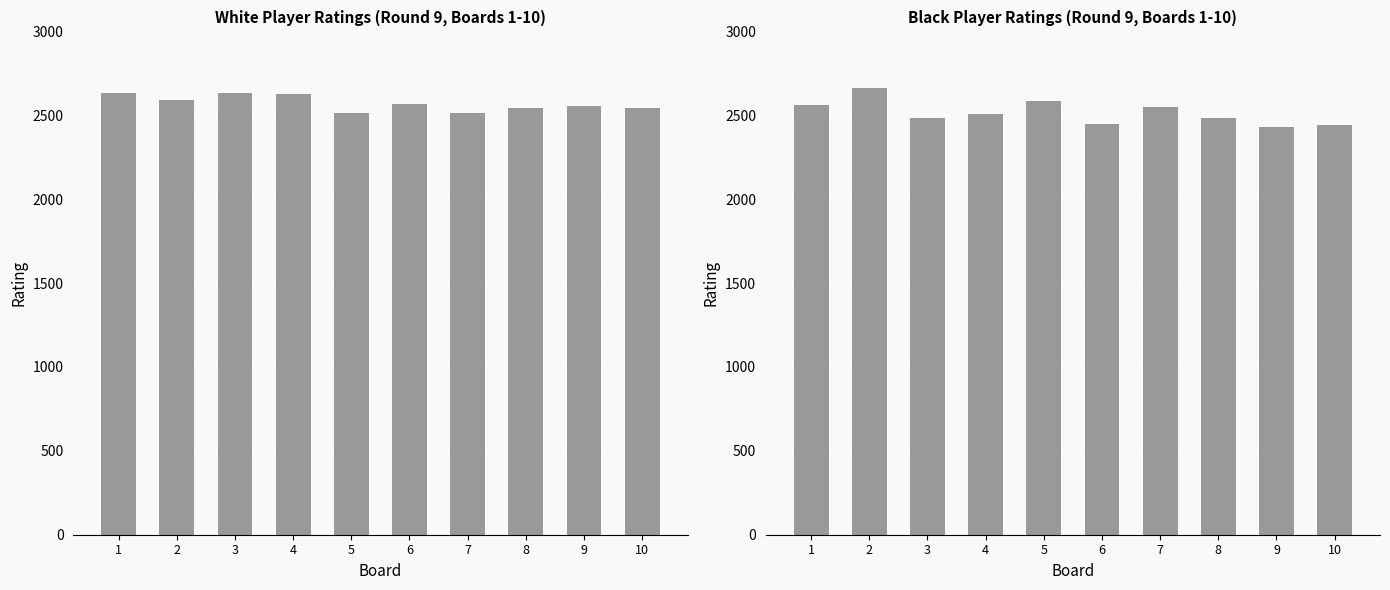

Which category has the highest value across all series?

2